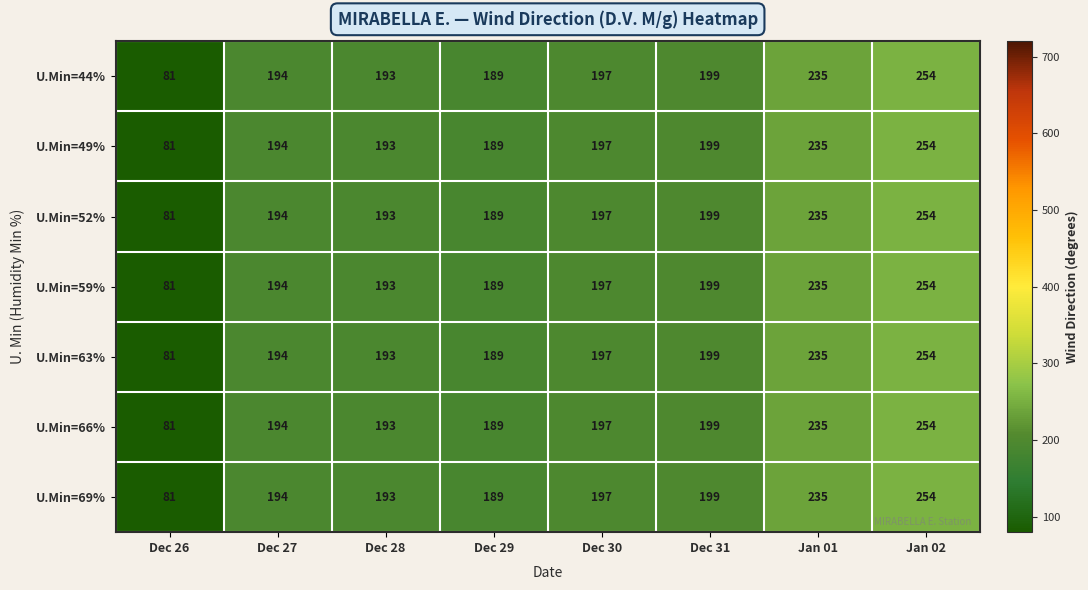

What is the approximate value of U.Min=63% at Dec 26?

81